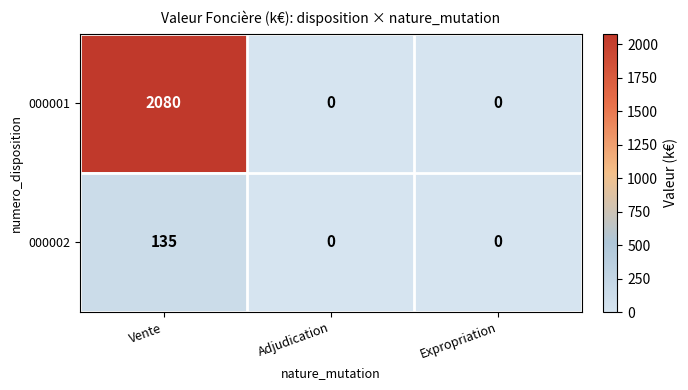

List the series in order of their peak value, lowest first.

000002, 000001